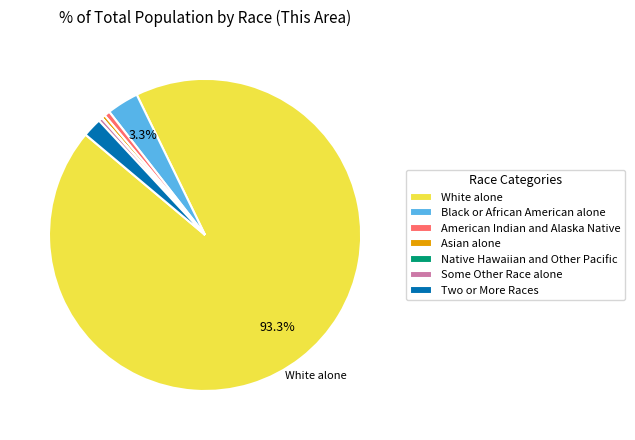

What percentage is NOT represented by White alone?

6.7%